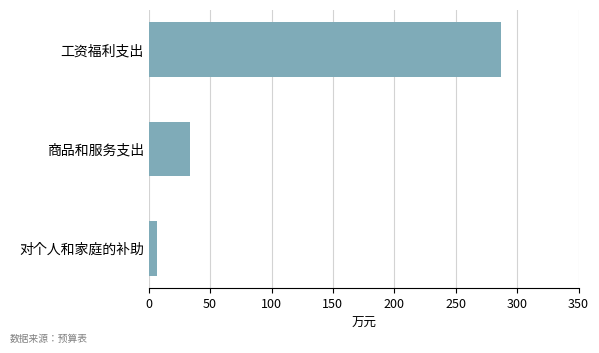

Does the chart contain any negative values?

No